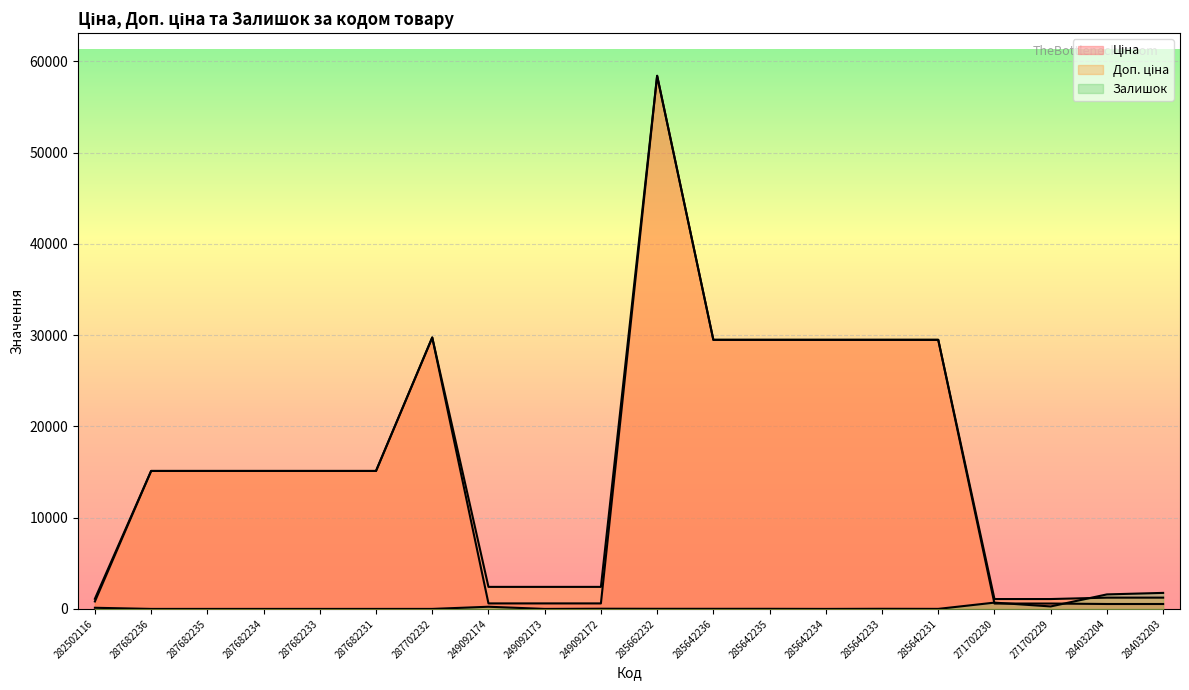

At which category does the chart reach its minimum across all series?

287682236